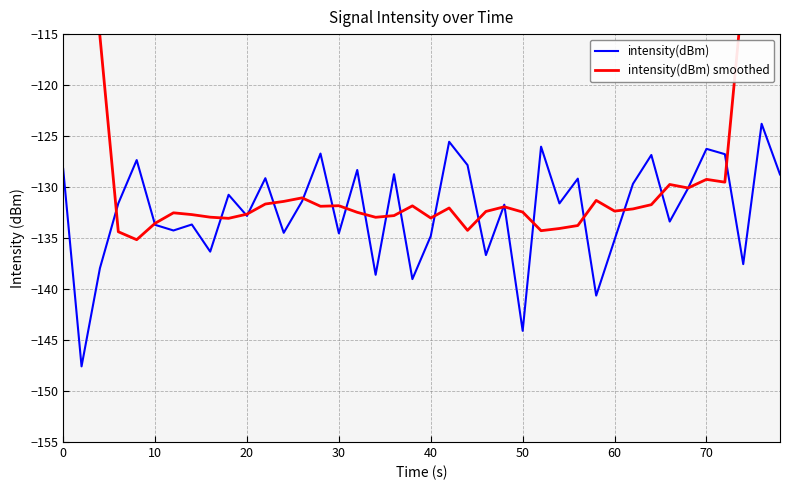

True or false: intensity(dBm) has a value of -72.9 at 20.

False